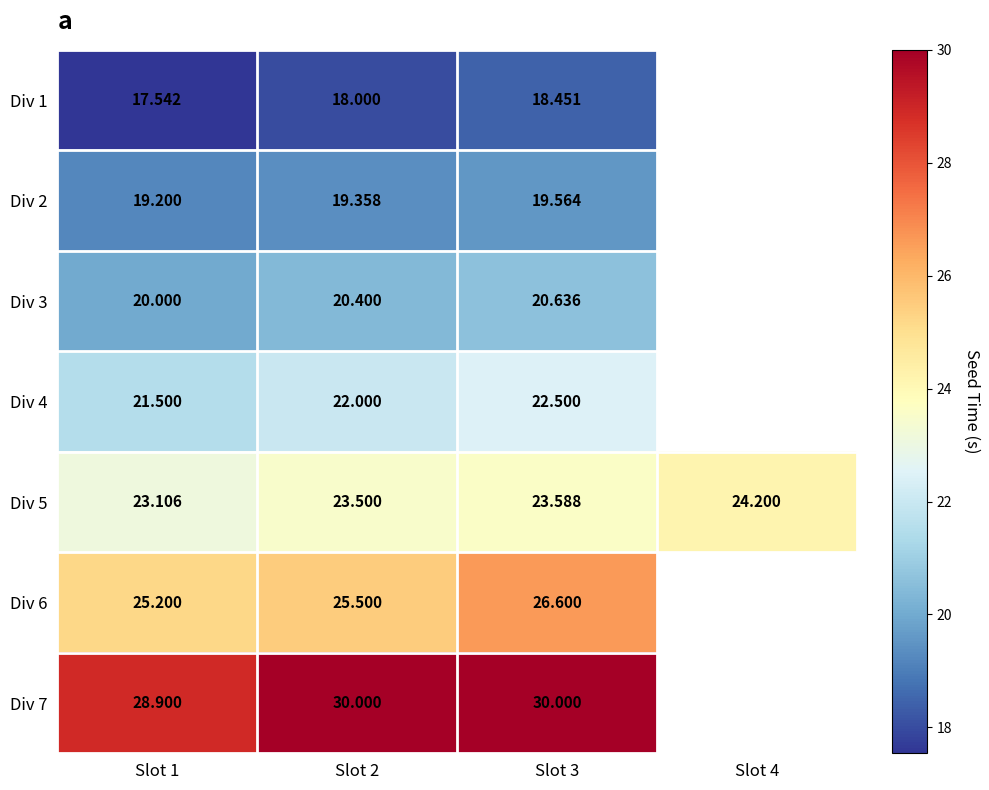

At which category is the sum across all series the highest?

Slot 3